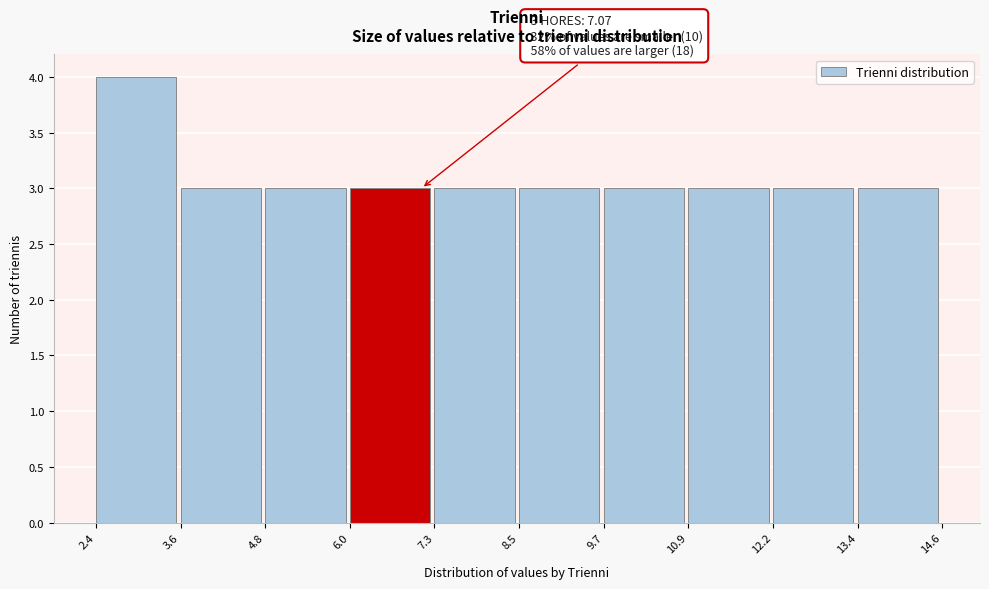

Which range on the x-axis has the tallest bar?

2.4 to 3.6